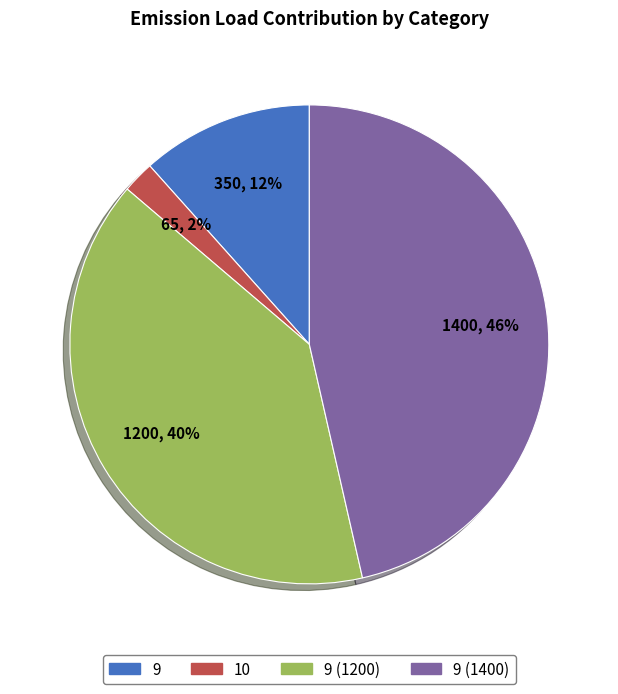

Is 9 (1400) the majority of the pie?

No